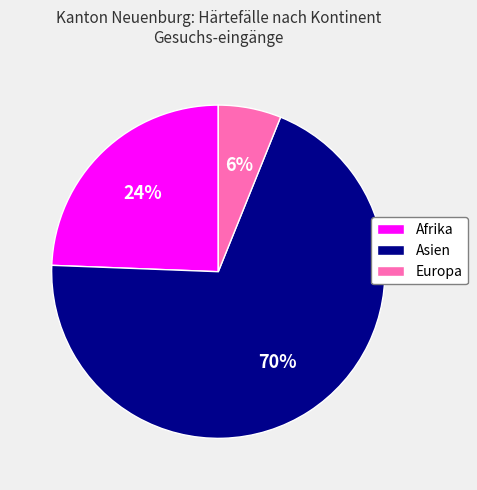

What is the smallest slice in the pie chart?

Europa